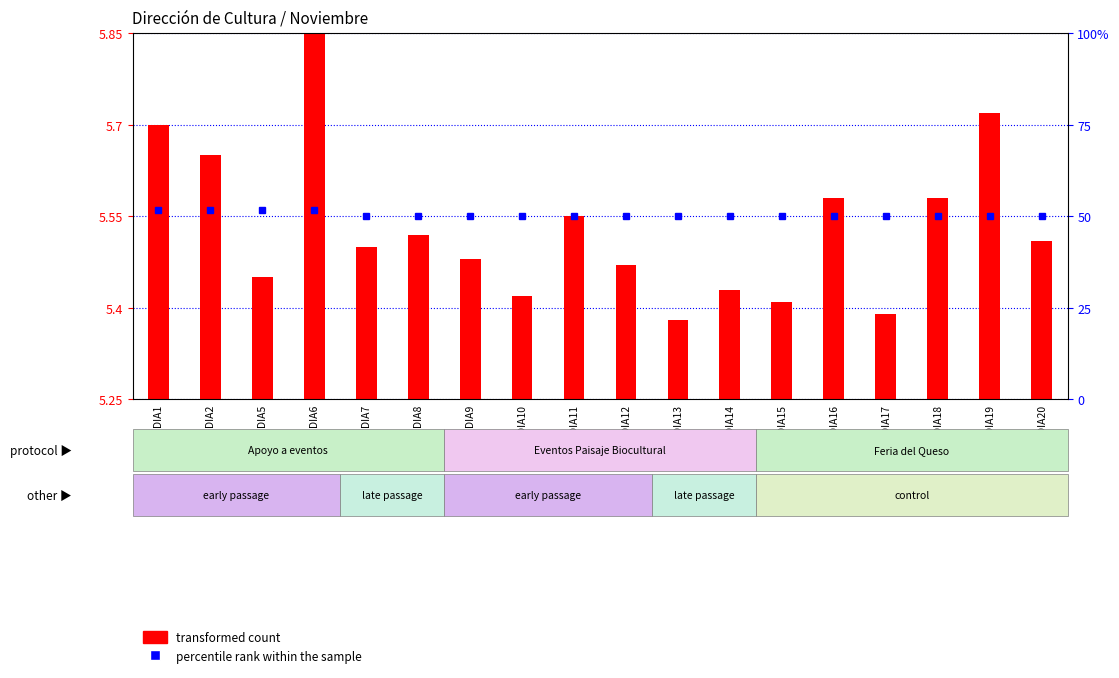

At DIA2, list the series in order from smallest to largest.

percentile rank within the sample, transformed count